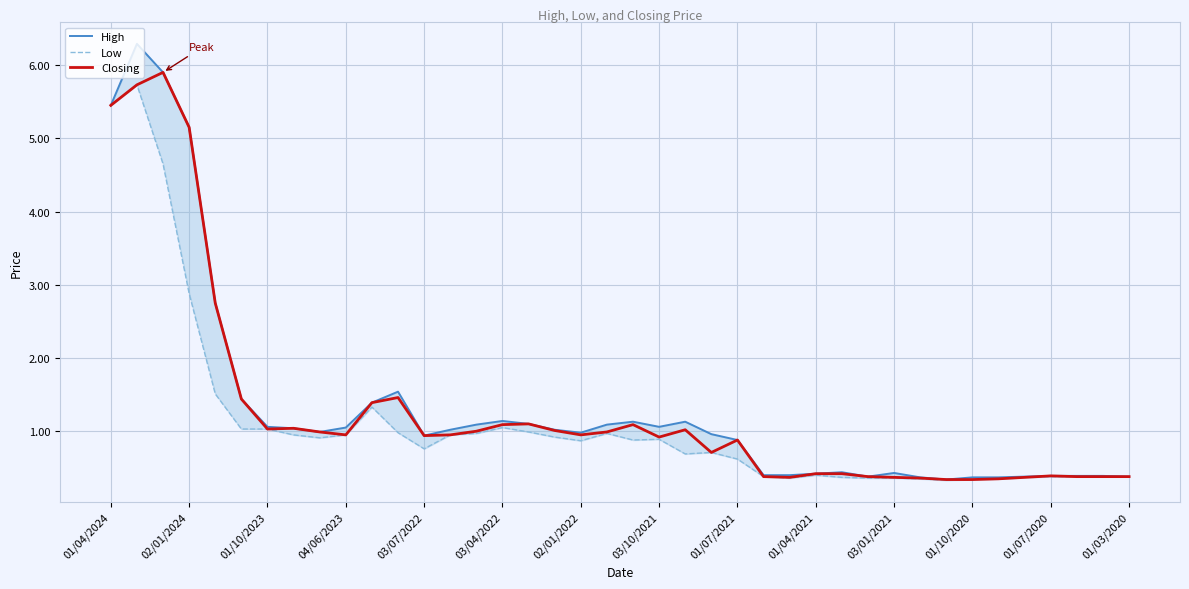

What is the difference between the maximum and minimum values in the High series?

6.0